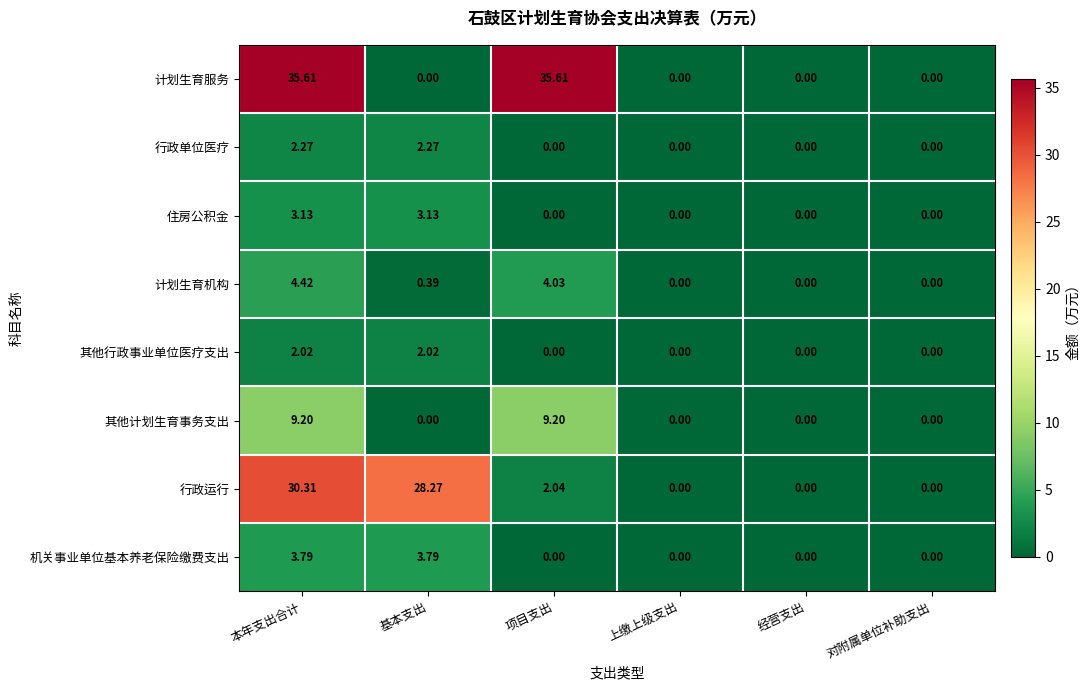

Which series has the largest total across all categories?

计划生育服务